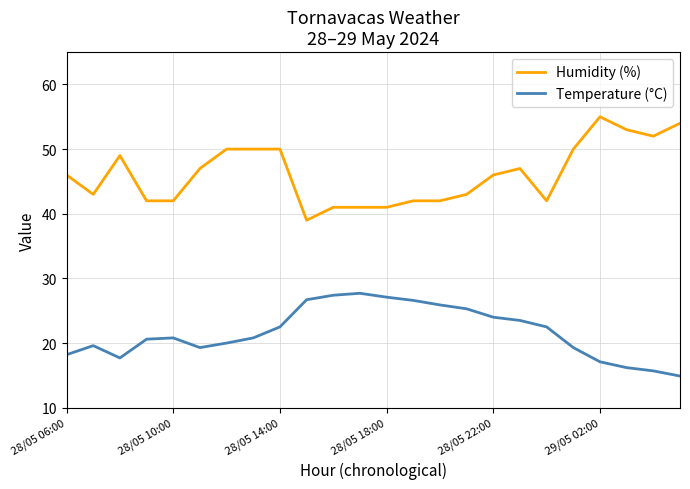

What is the difference between the maximum and minimum values in the Humidity (%) series?

16.0